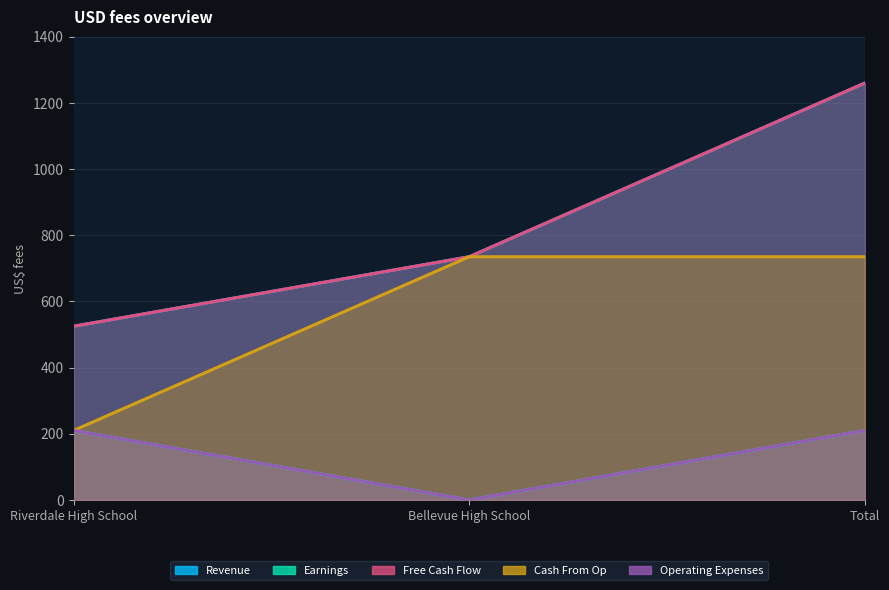

At which category does the chart reach its minimum across all series?

Bellevue High School